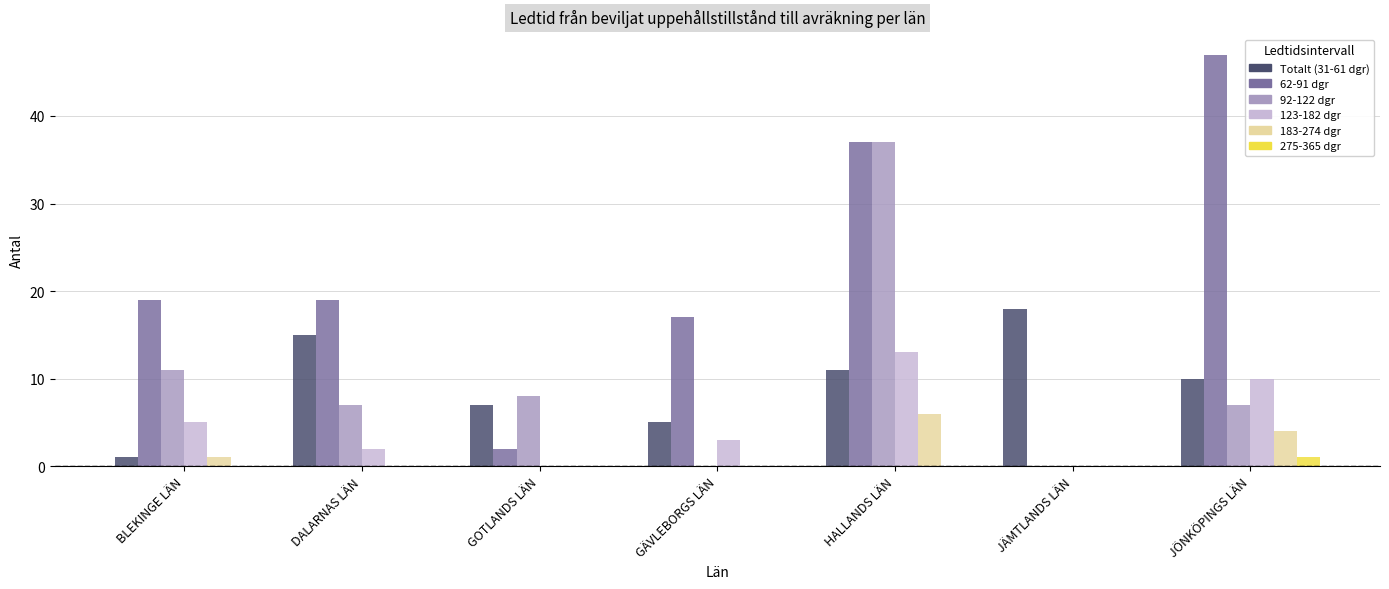

The 92-122 dgr series shows 0 at JÄMTLANDS LÄN. True or false?

True